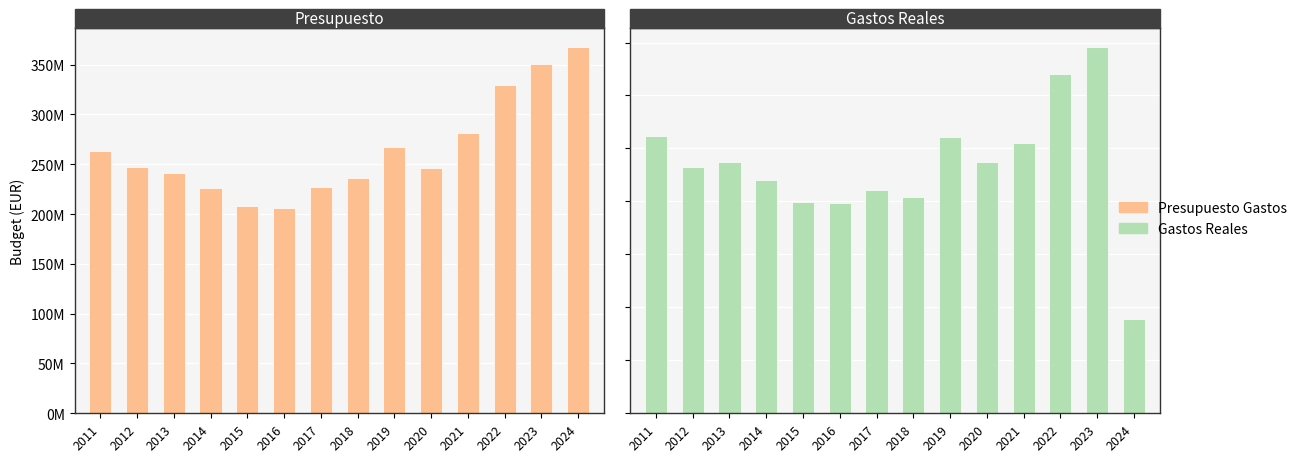

What is the difference between the maximum and minimum values in the Gastos Reales series?

257096056.7